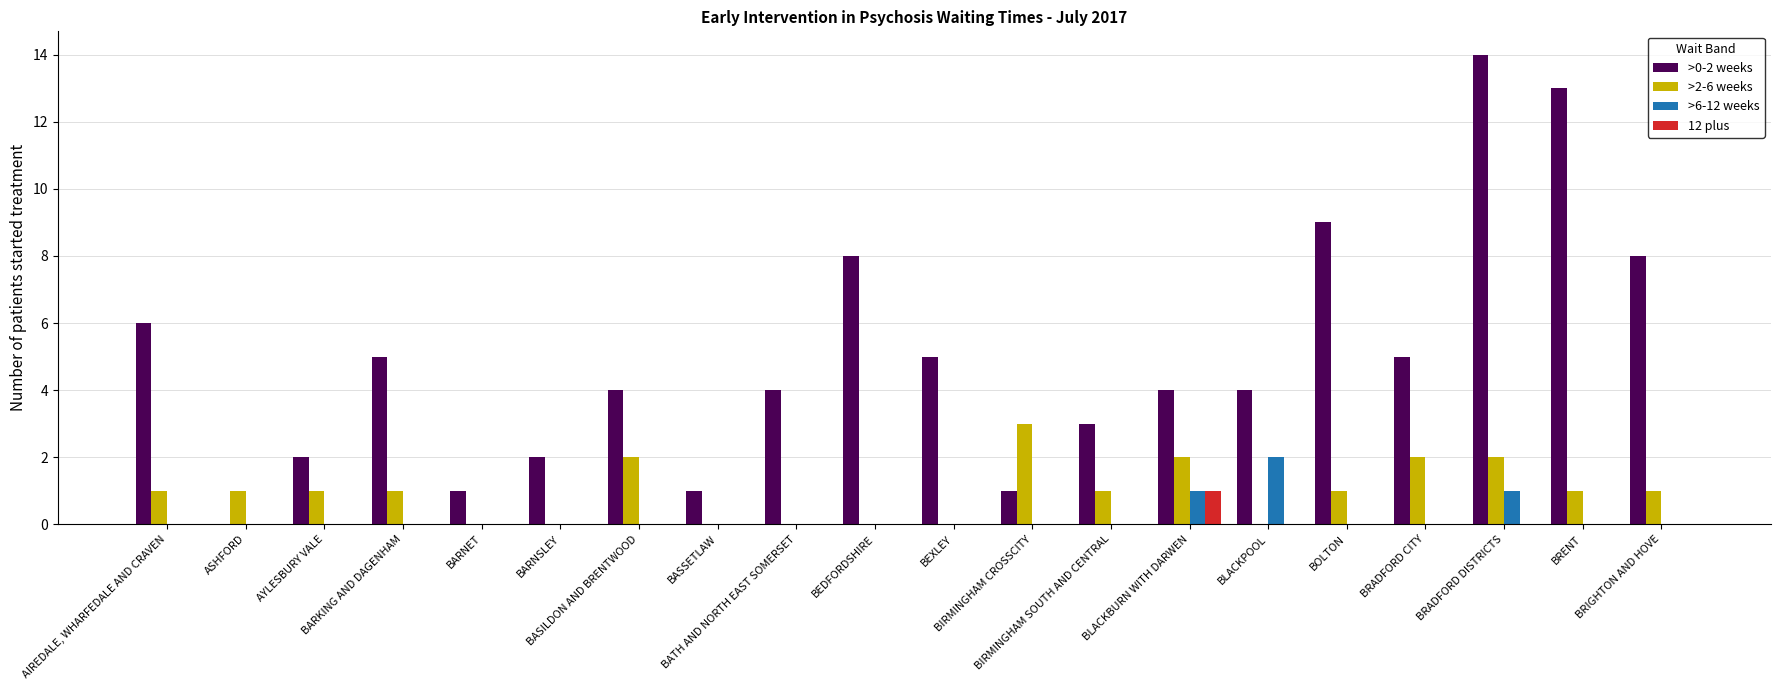

Which series has the largest total across all categories?

>0-2 weeks